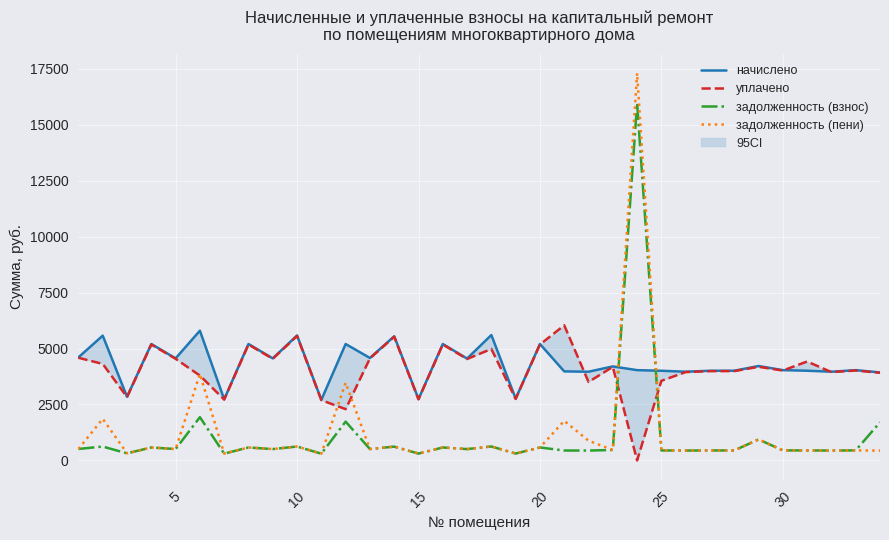

How many interior local valleys does the задолженность (взнос) series have?

12